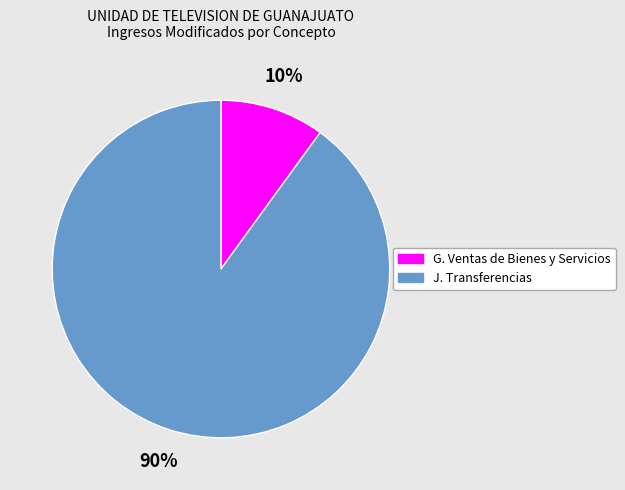

Count the number of slices in the pie.

2